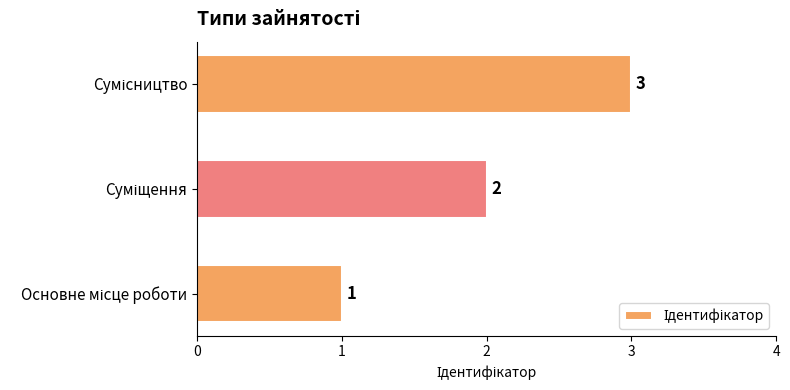

How many categories are shown in the chart?

3